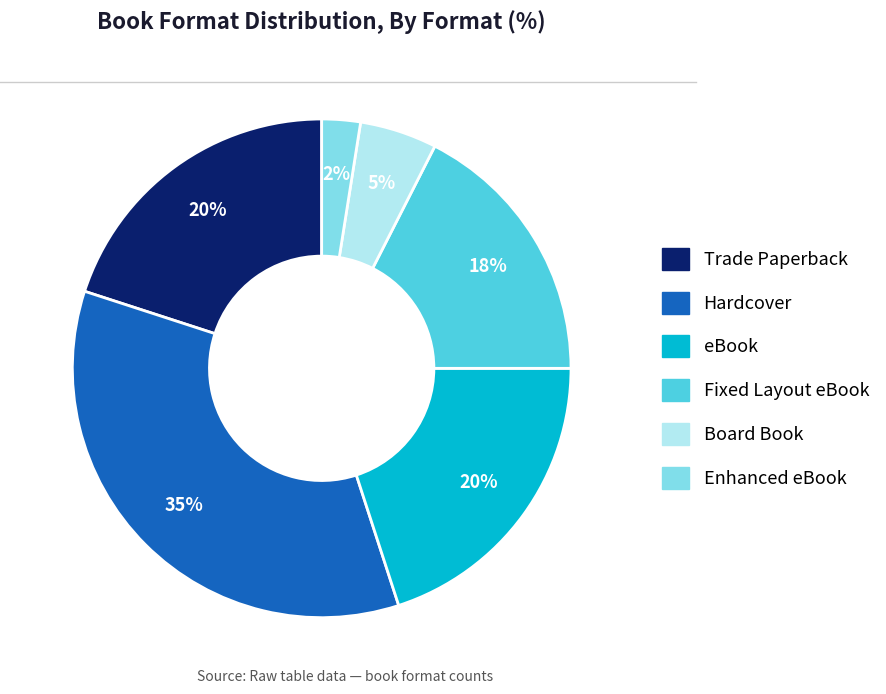

Do Fixed Layout eBook and Hardcover together represent more than half of the pie?

Yes